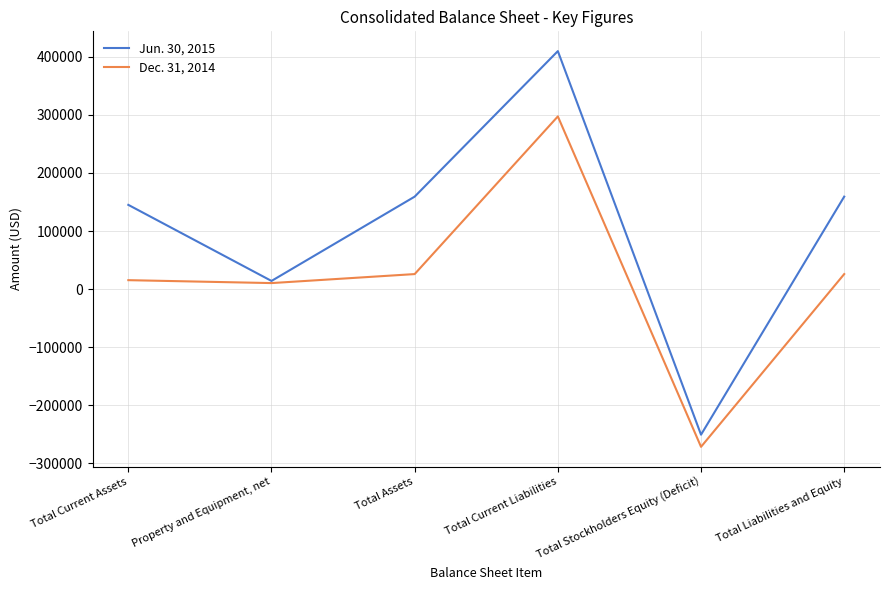

Which category has the lowest value in the Dec. 31, 2014 series?

Total Stockholders Equity (Deficit)